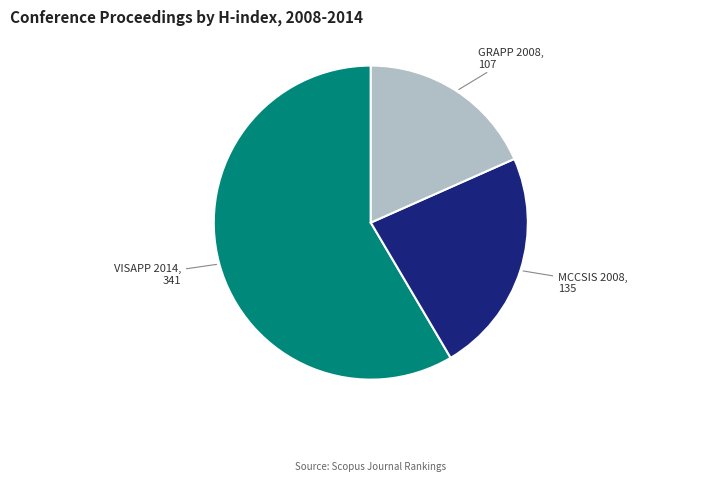

Is there any slice that represents more than half of the pie?

Yes